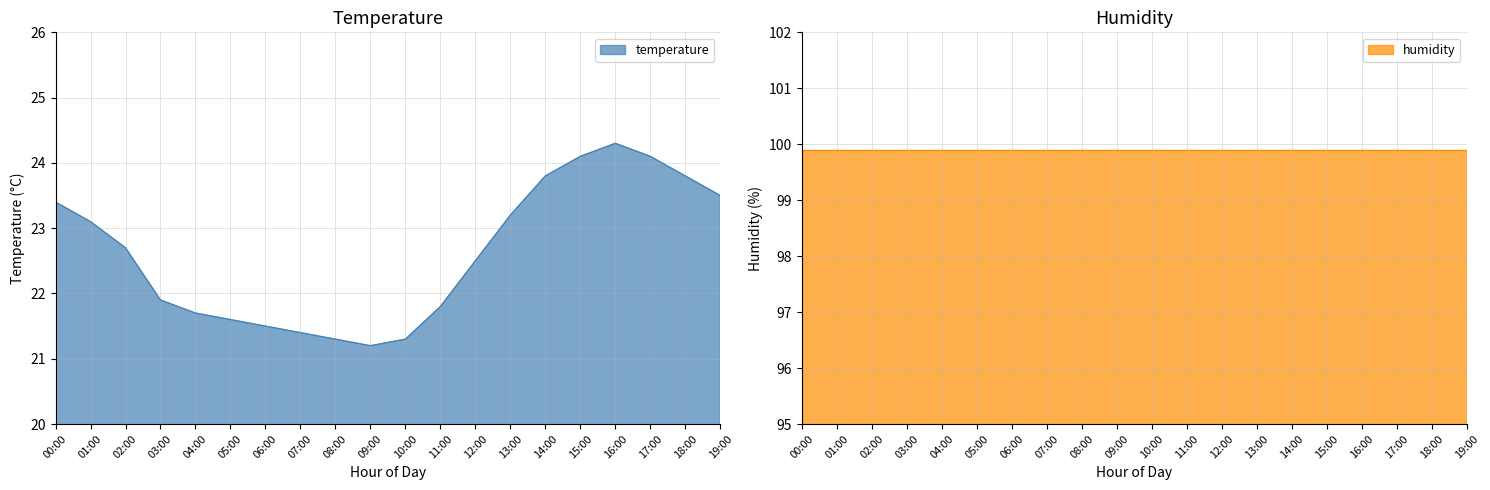

Does the chart have visible grid lines?

Yes